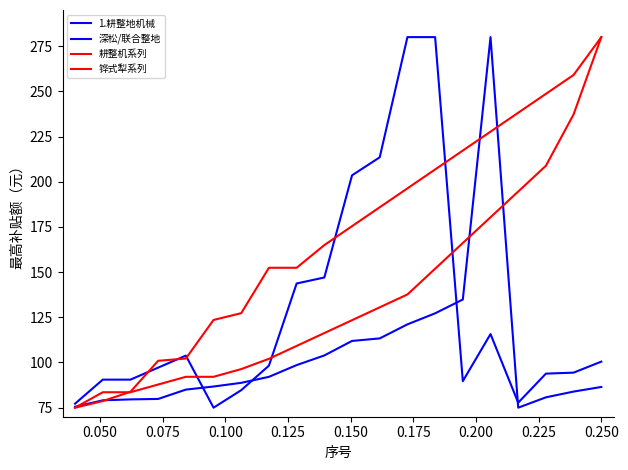

Does the chart have visible grid lines?

No